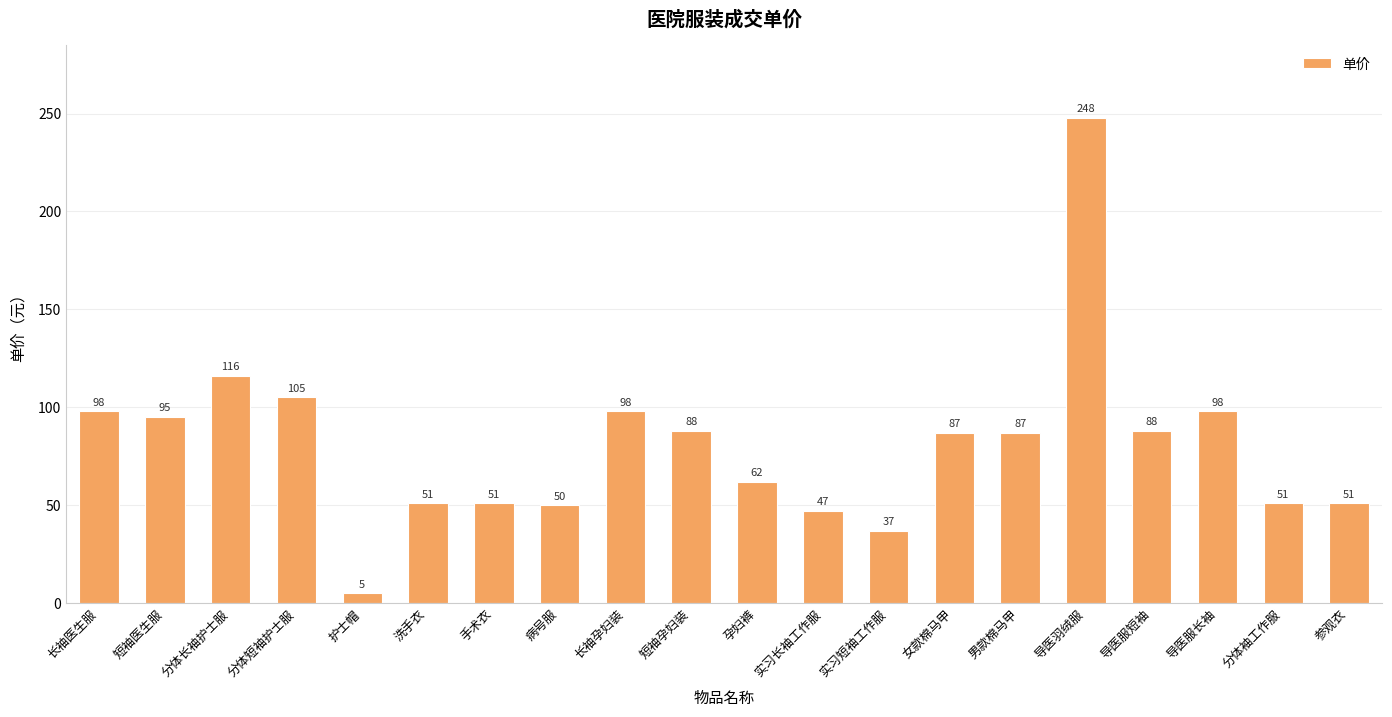

At which category does the chart reach its minimum across all series?

护士帽